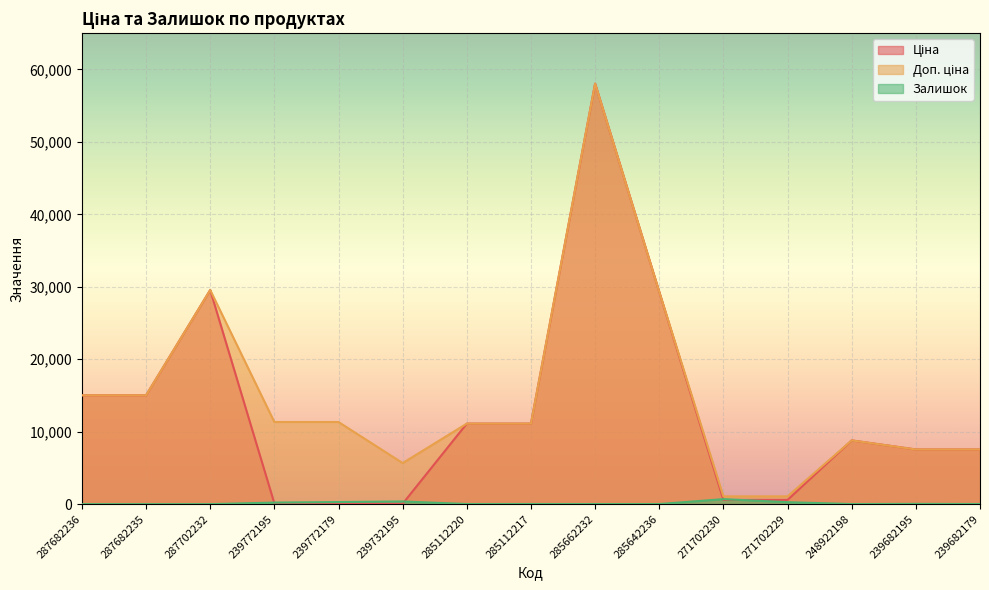

What are all the series names shown in the legend?

Ціна, Доп. ціна, Залишок